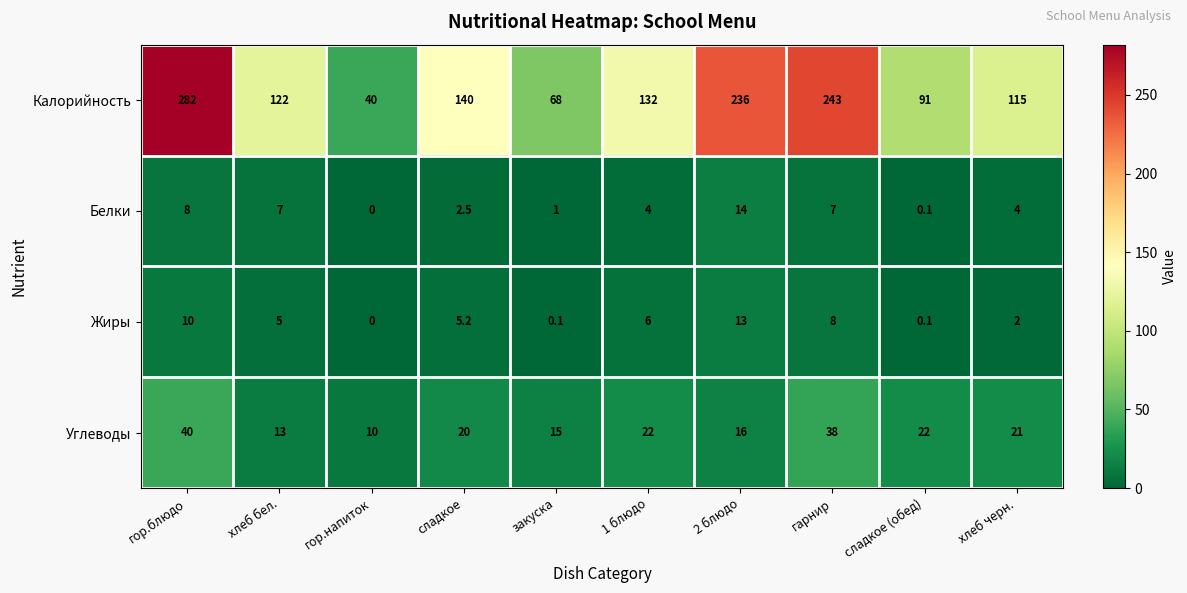

What is the difference between the highest and lowest values at закуска?

67.9